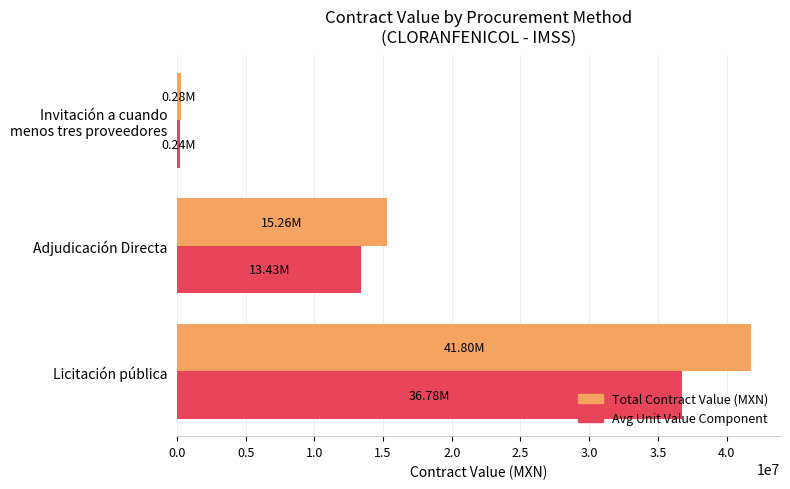

What is the average value of the Total Contract Value (MXN) series?

19110607.7